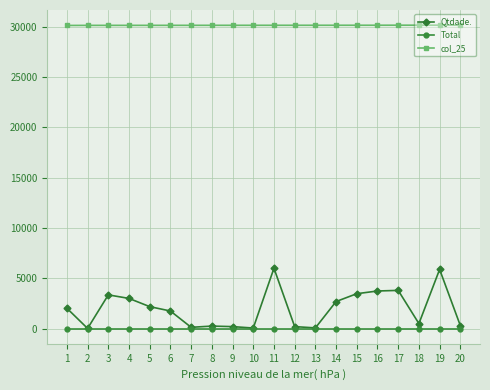

True or false: Total has a value of 0 at 14.

True